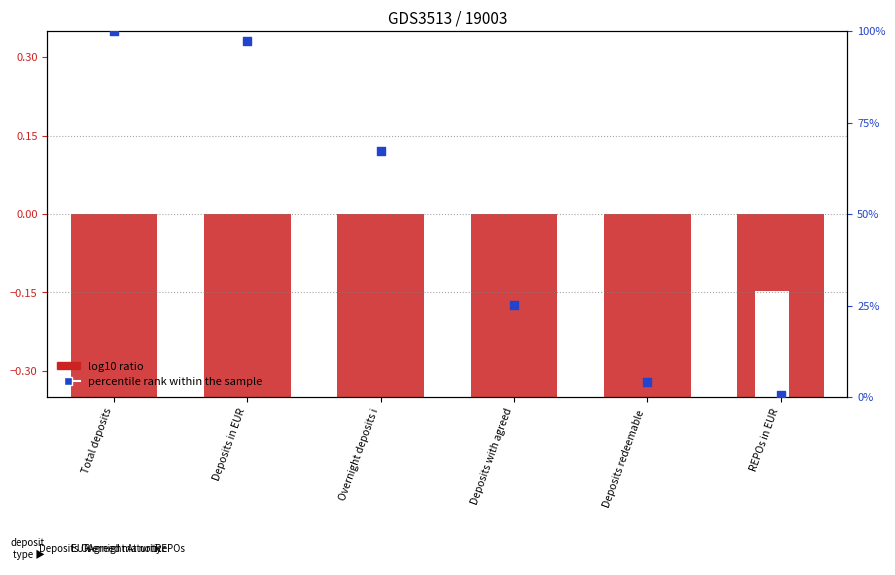

Which series contains the highest Y value?

percentile rank within the sample